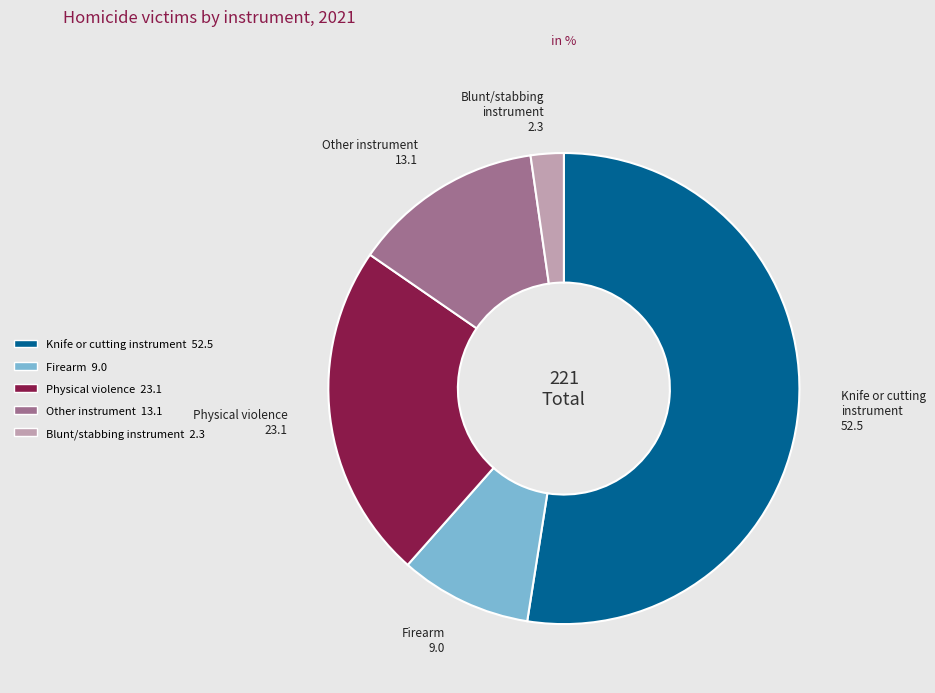

Does any single category account for the majority?

Yes